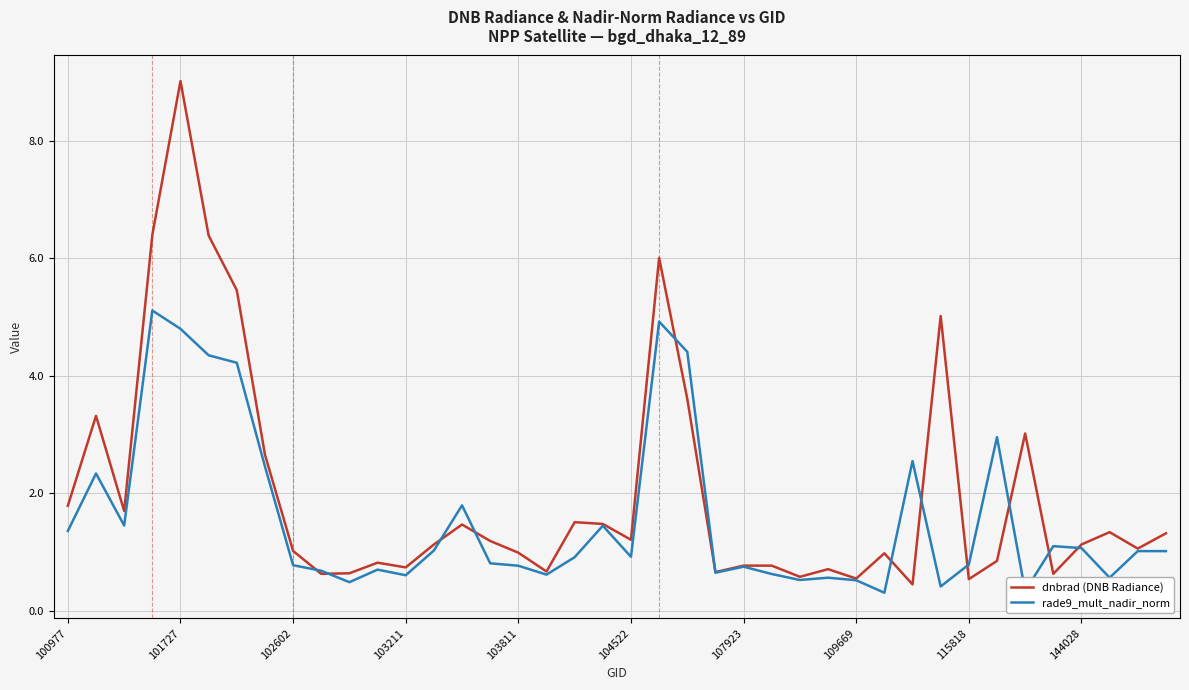

What is the smallest value displayed?

0.3